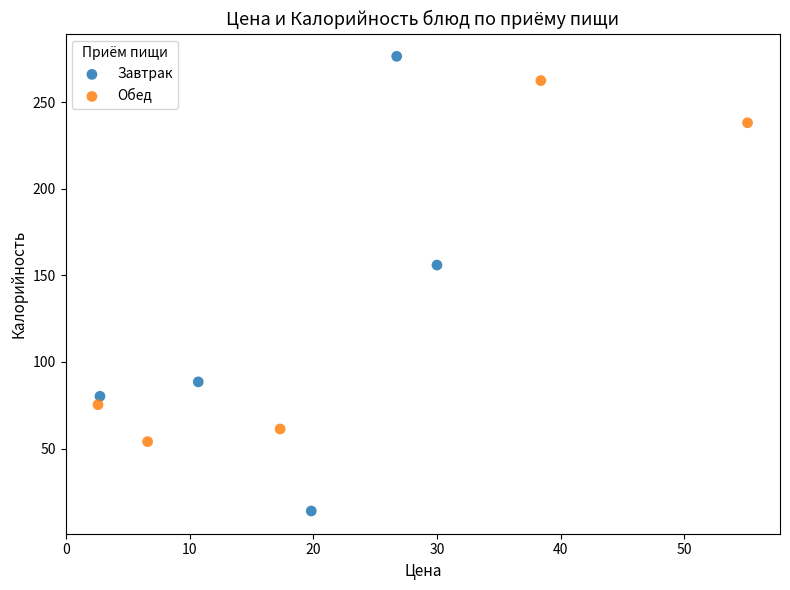

Which series has the widest spread of Y values?

Завтрак